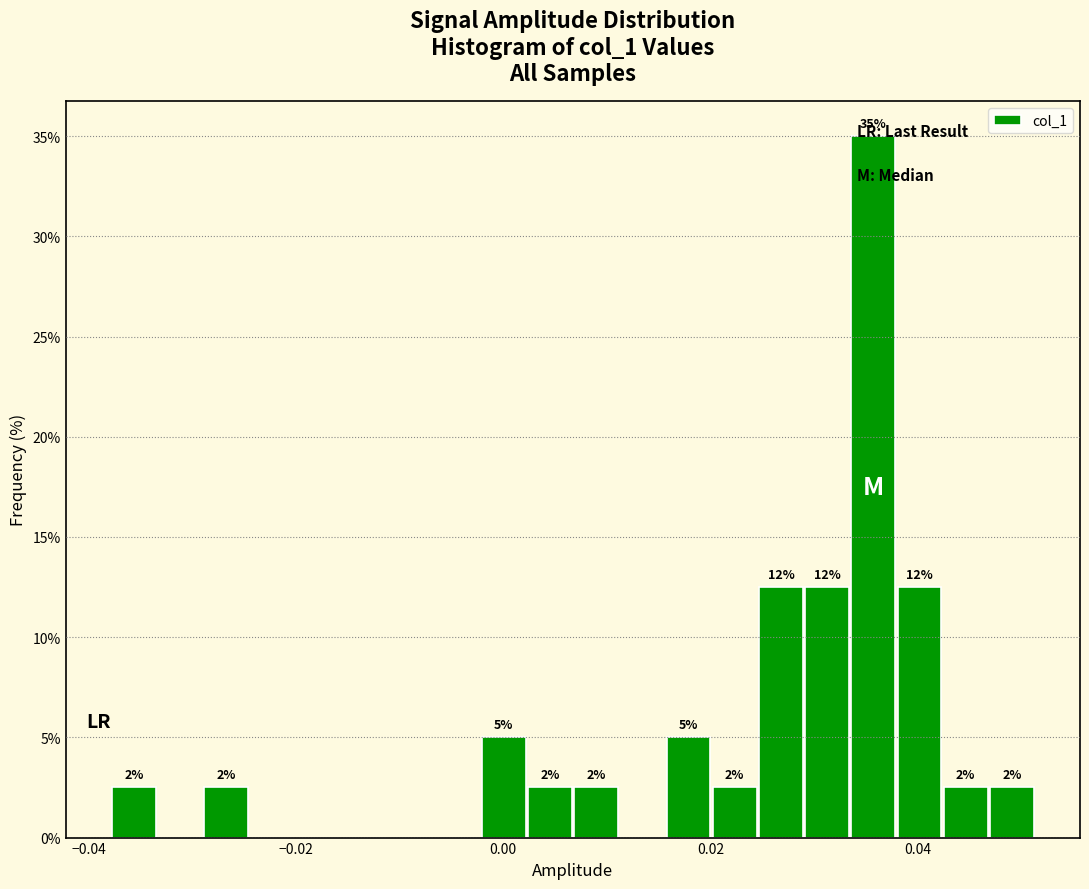

Around what value on the x-axis is the tallest bar? Give the approximate position of its centre, as read against the axis.

0.036